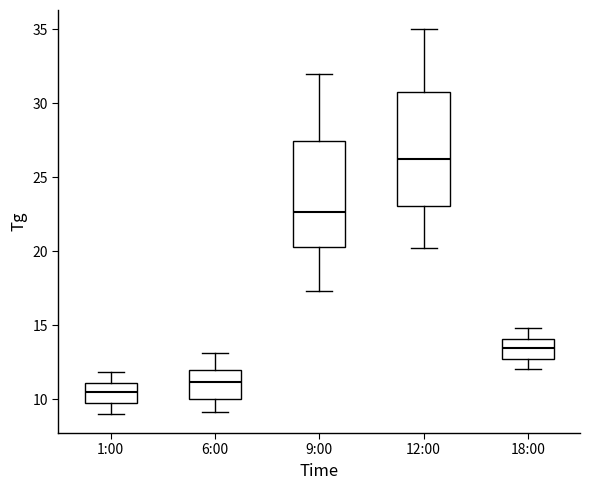

Where does the upper whisker of the box for 12:00 end on the y-axis? The values are not printed on the chart, so give them approximately, as read against the axis.

35.0